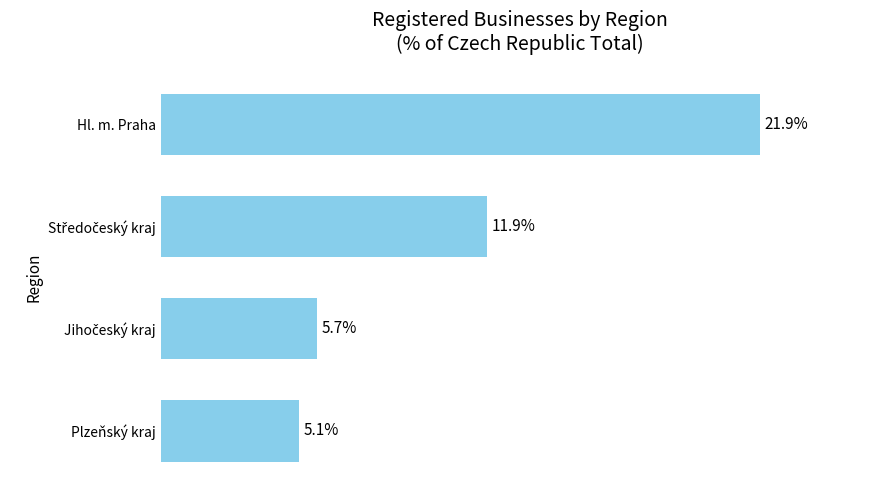

What is the label of the 1st bar from the bottom?

Plzeňský kraj